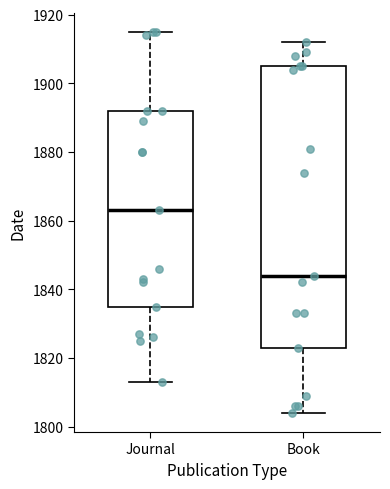

Comparing the boxes themselves (not the whiskers), which one is the tallest?

Book